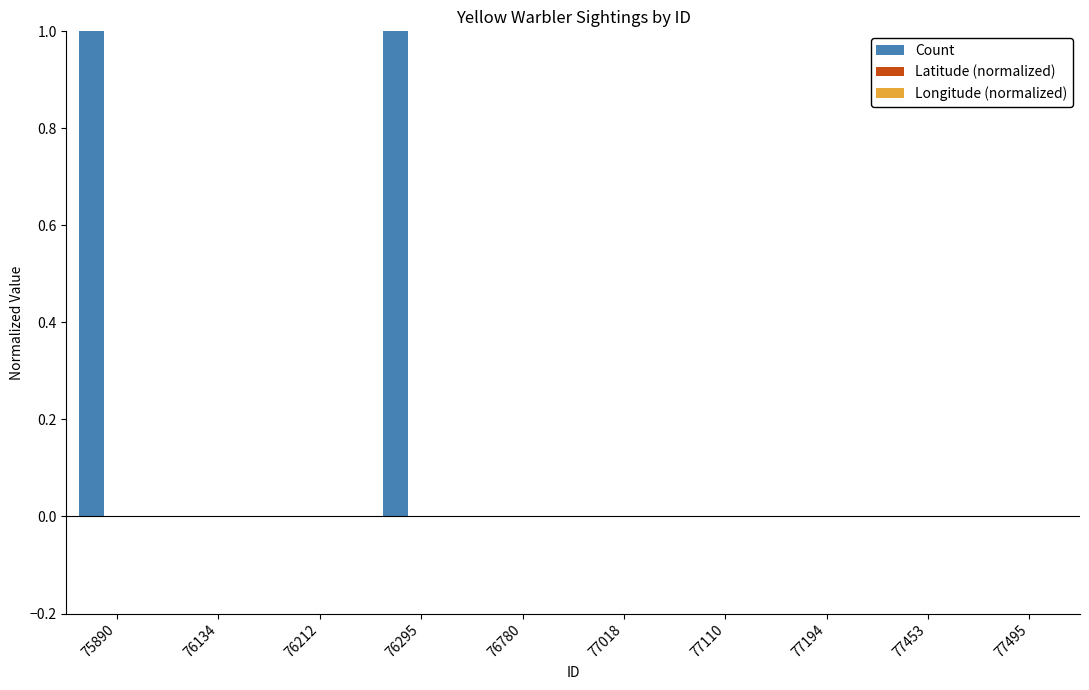

Is it true that the value at 76295 is 2?

False